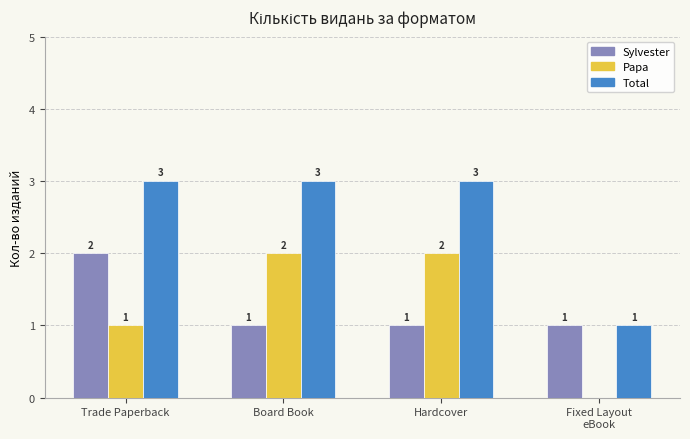

What is the total value across all series at Trade Paperback?

6